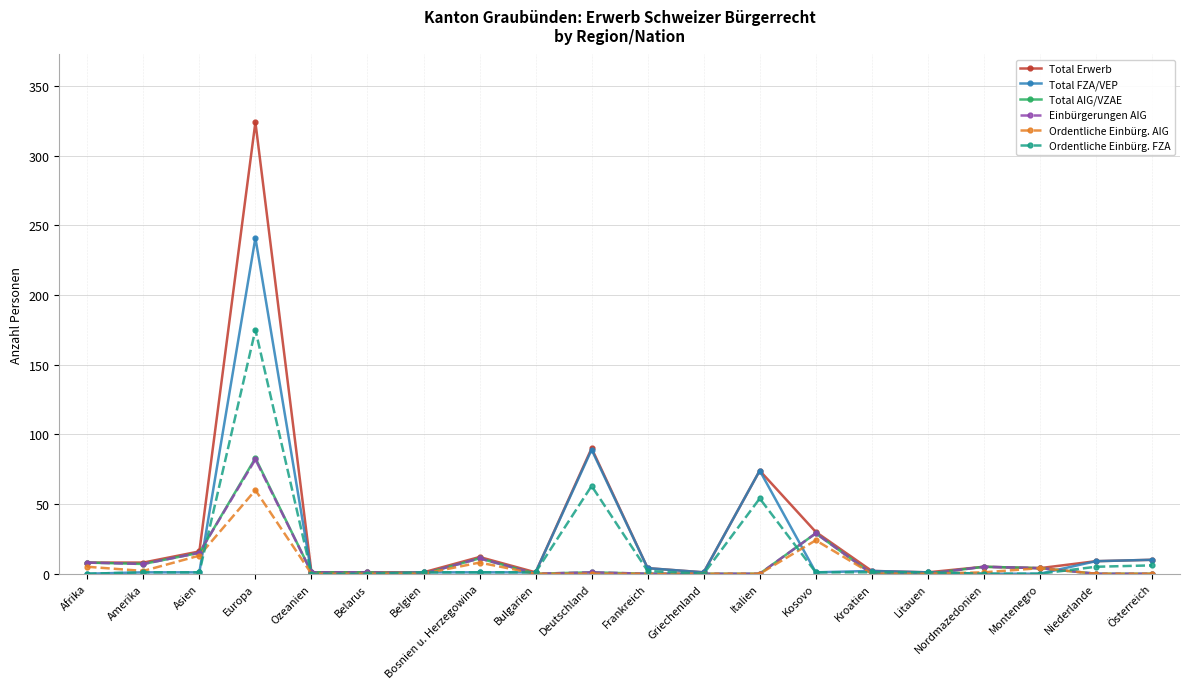

Does the chart have visible grid lines?

Yes